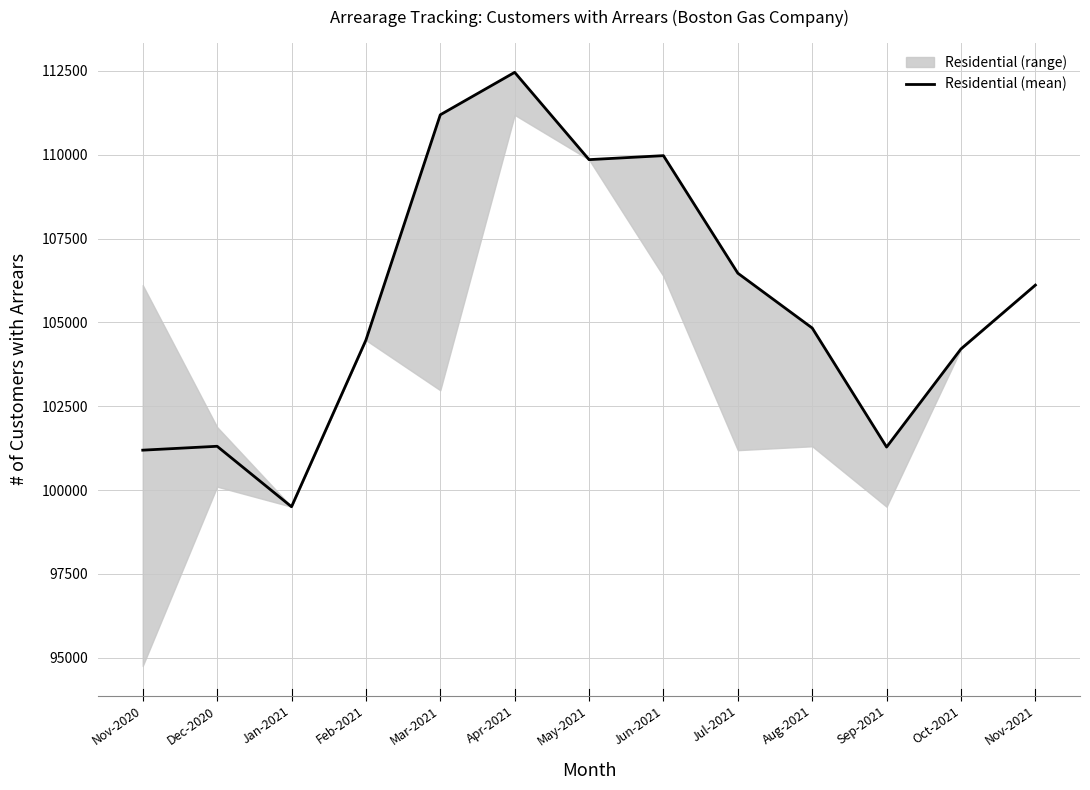

What position from the left is May-2021?

7